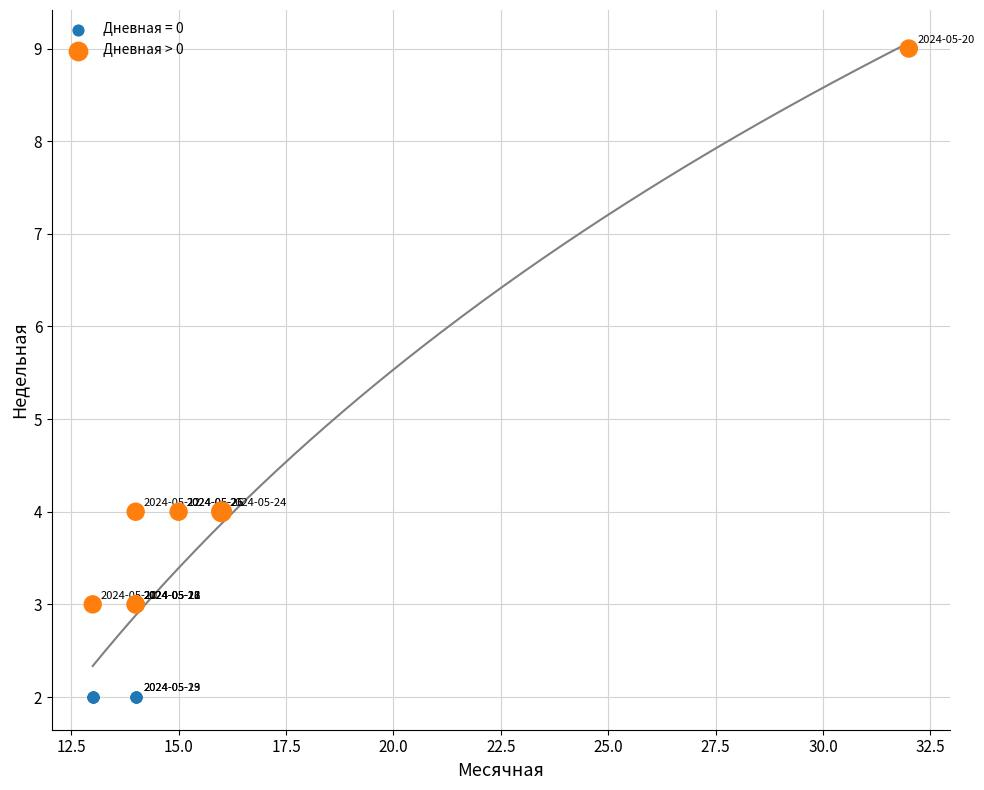

Which series reaches the minimum Y coordinate?

Дневная = 0